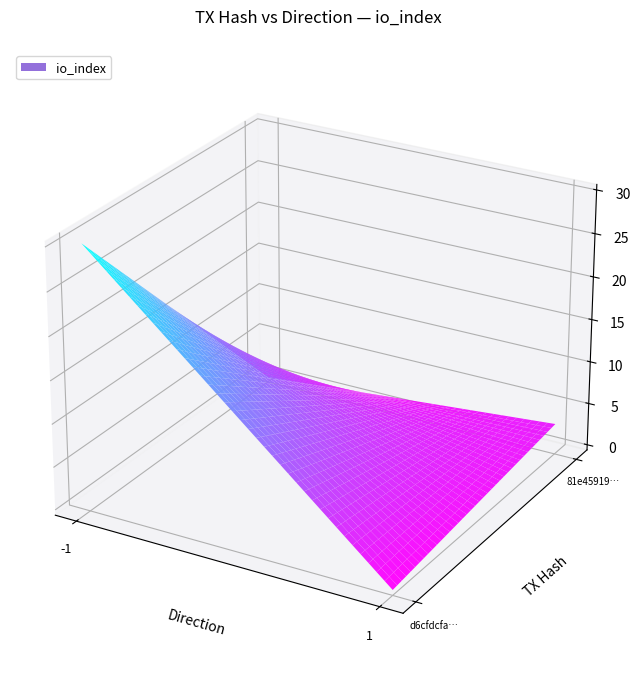

How many data points in d6cfdcfad515e0e5e8cd367817cbc4a9a22b5ad are less than 30?

1